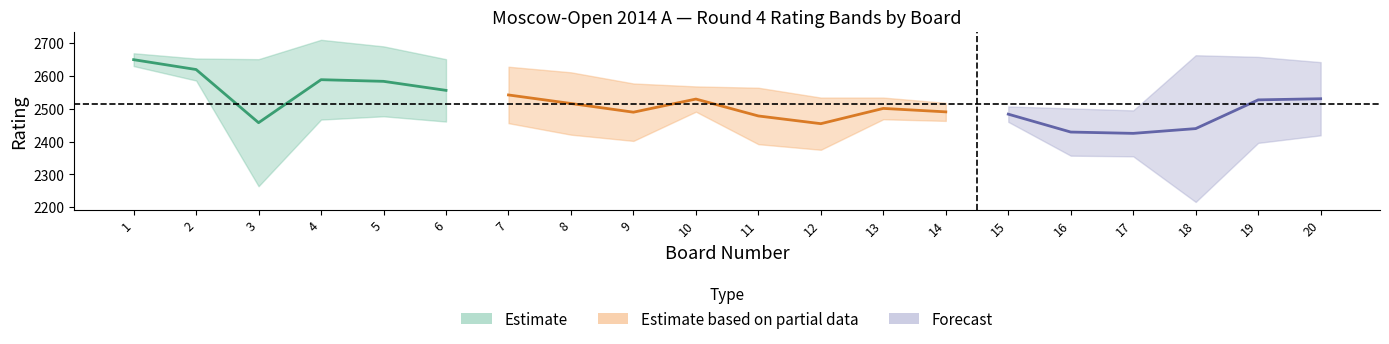

What value does the white_rating series have at 4?

2710.0